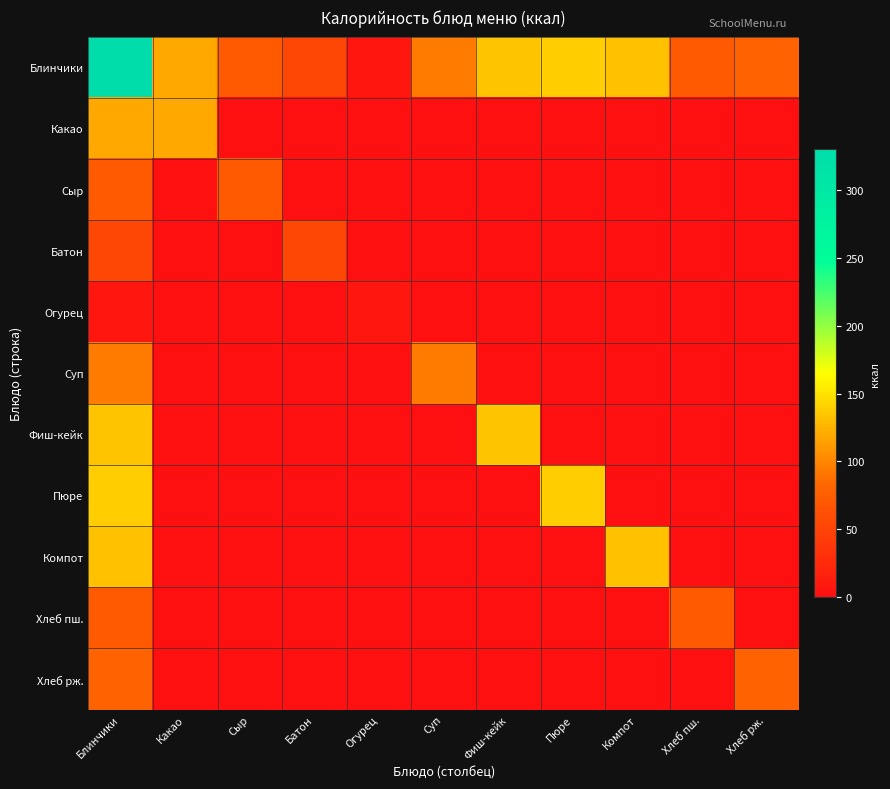

Which series changed the most between Суп and Хлеб рж.?

Суп